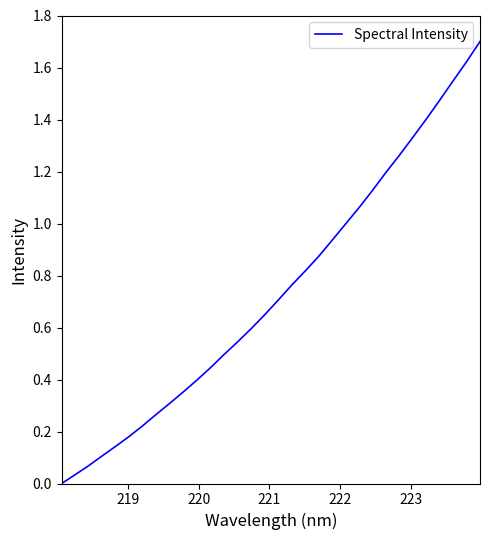

True or false: the data has more than 1 interior local peaks.

False